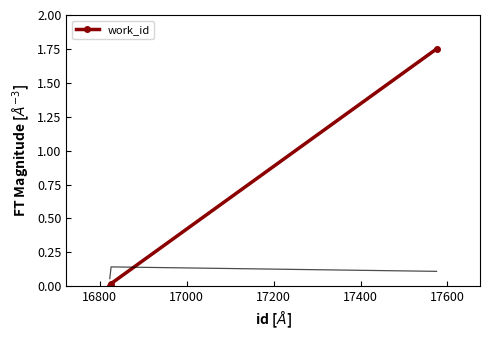

How many data points are above 0?

2